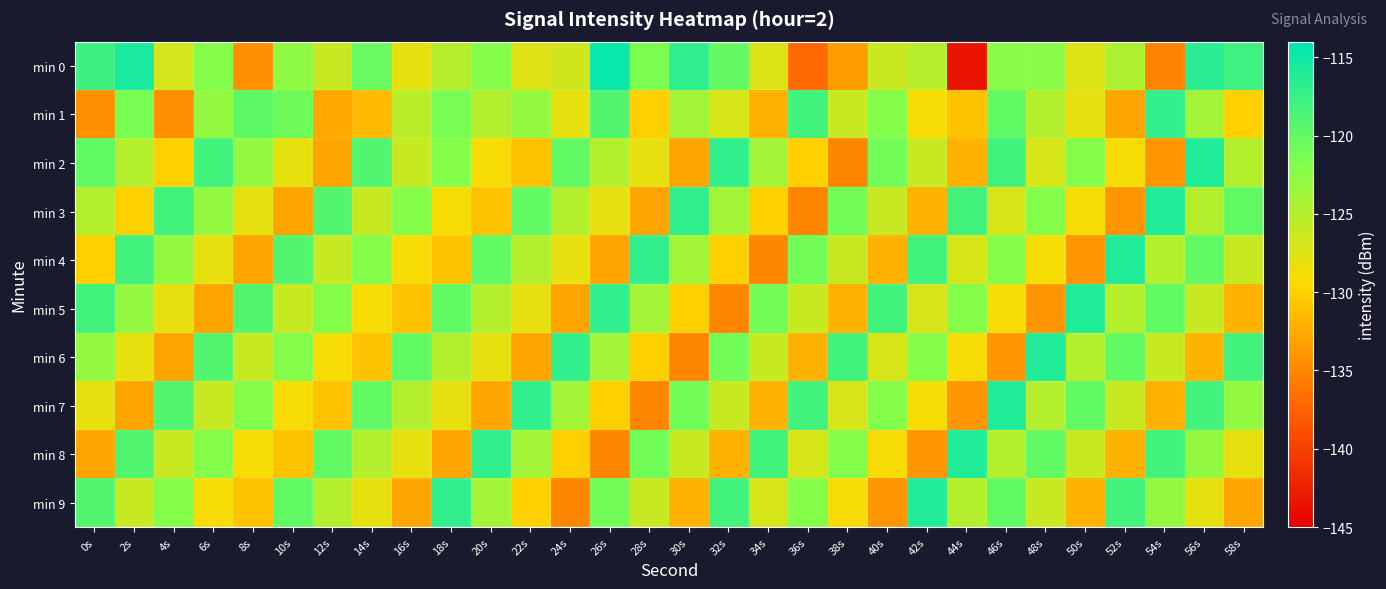

How many series are shown in this chart?

10